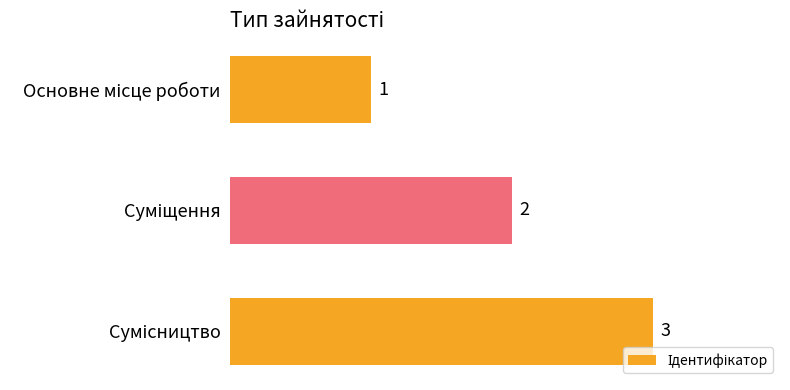

How many values are between 1 and 3?

3